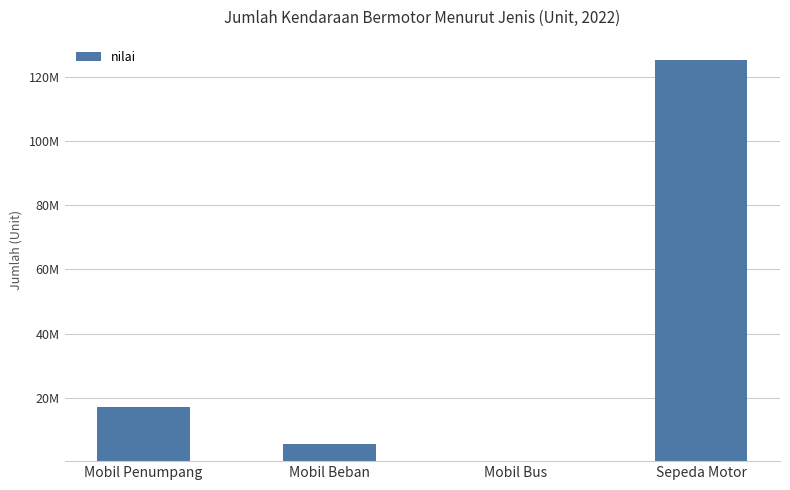

Which has a higher value, Mobil Bus or Mobil Beban?

Mobil Beban